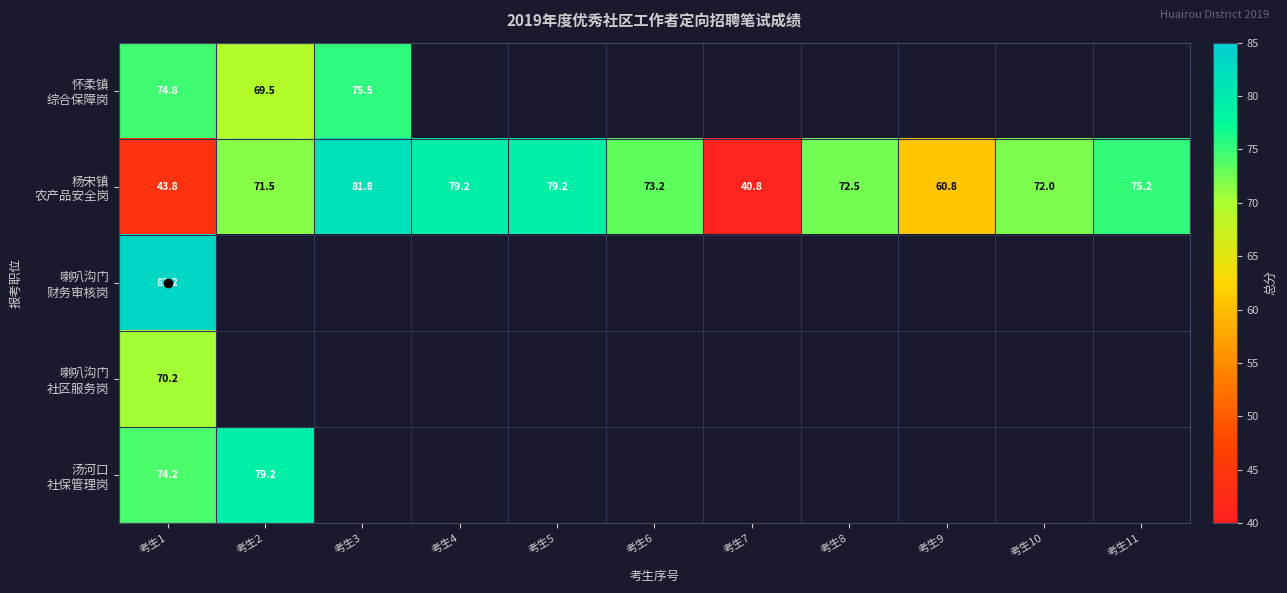

At which label is 喇叭沟门 社区服务岗 closest to 70?

考生1